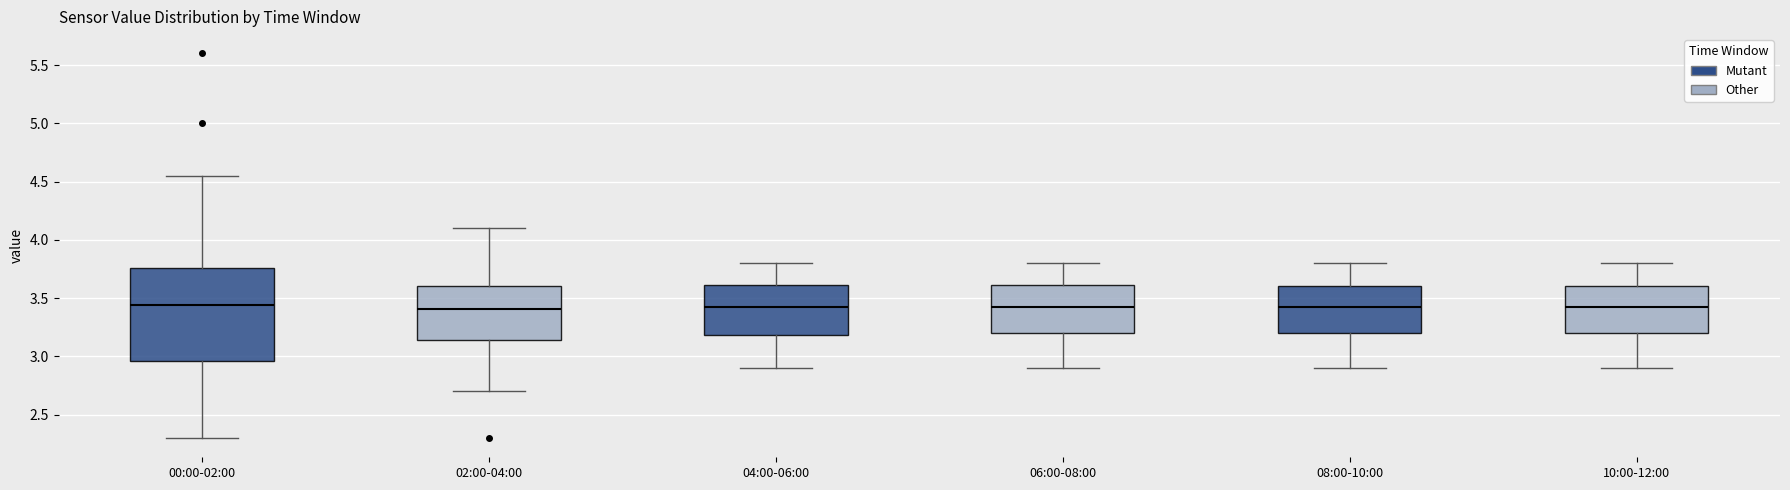

Reading left to right, transcribe this box plot: for each box, give where its median line is, the range the box spans, and where its two whiskers end, as read against the y-axis. The values are not printed on the chart, so give them approximately, as read against the axis.

00:00-02:00: median 3.45, box 2.95 to 3.75, whiskers 2.30 to 4.55
02:00-04:00: median 3.40, box 3.15 to 3.60, whiskers 2.70 to 4.10
04:00-06:00: median 3.45, box 3.20 to 3.60, whiskers 2.90 to 3.80
06:00-08:00: median 3.45, box 3.20 to 3.60, whiskers 2.90 to 3.80
08:00-10:00: median 3.45, box 3.20 to 3.60, whiskers 2.90 to 3.80
10:00-12:00: median 3.45, box 3.20 to 3.60, whiskers 2.90 to 3.80